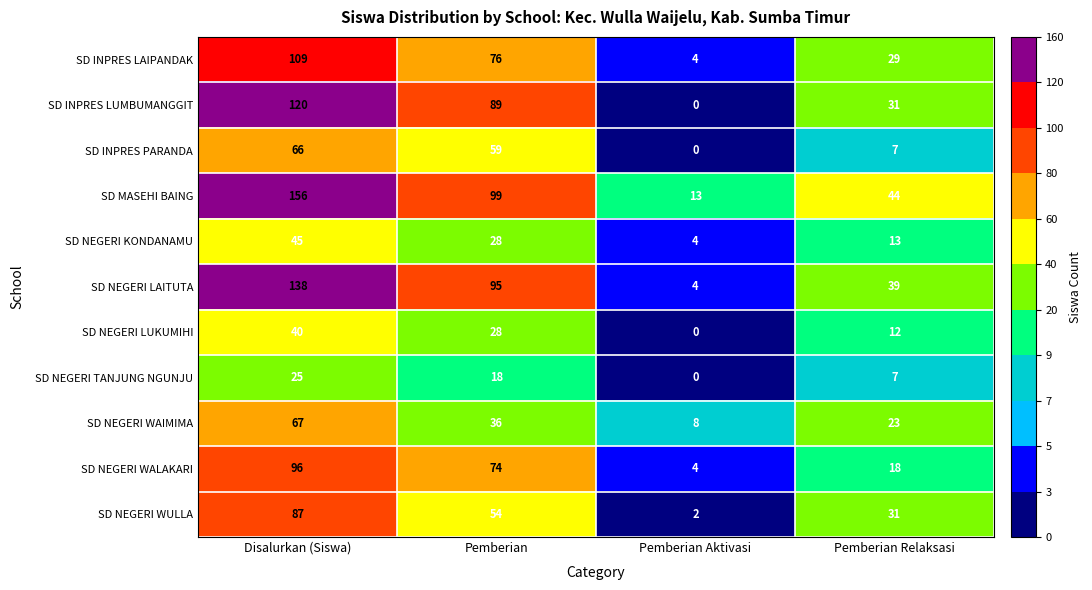

How many data points does each series have?

4